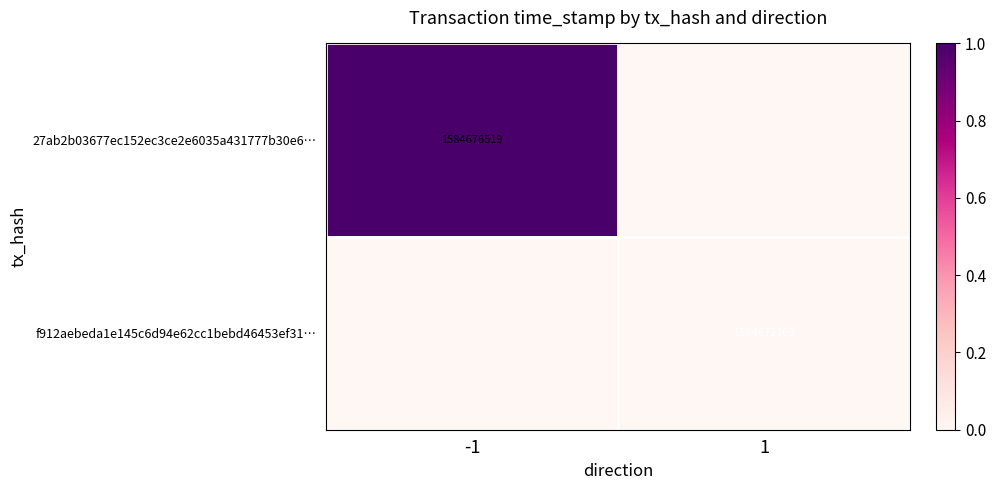

The value of 27ab2b03677ec152ec3ce2e6035a431777b30e6… at -1 is 1584676519. True or false?

True